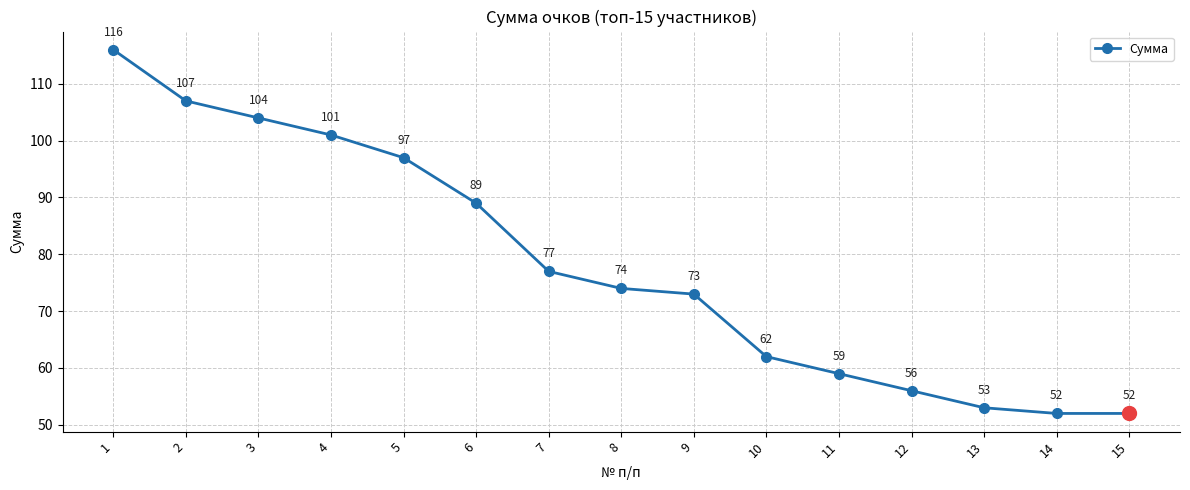

What is the difference between the maximum and minimum values?

64